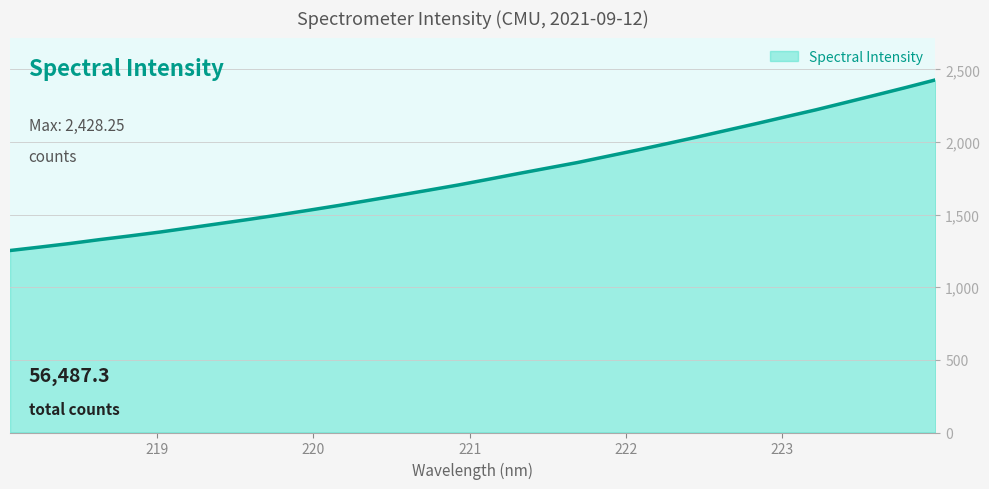

What is the difference between the maximum and minimum values?

1175.0